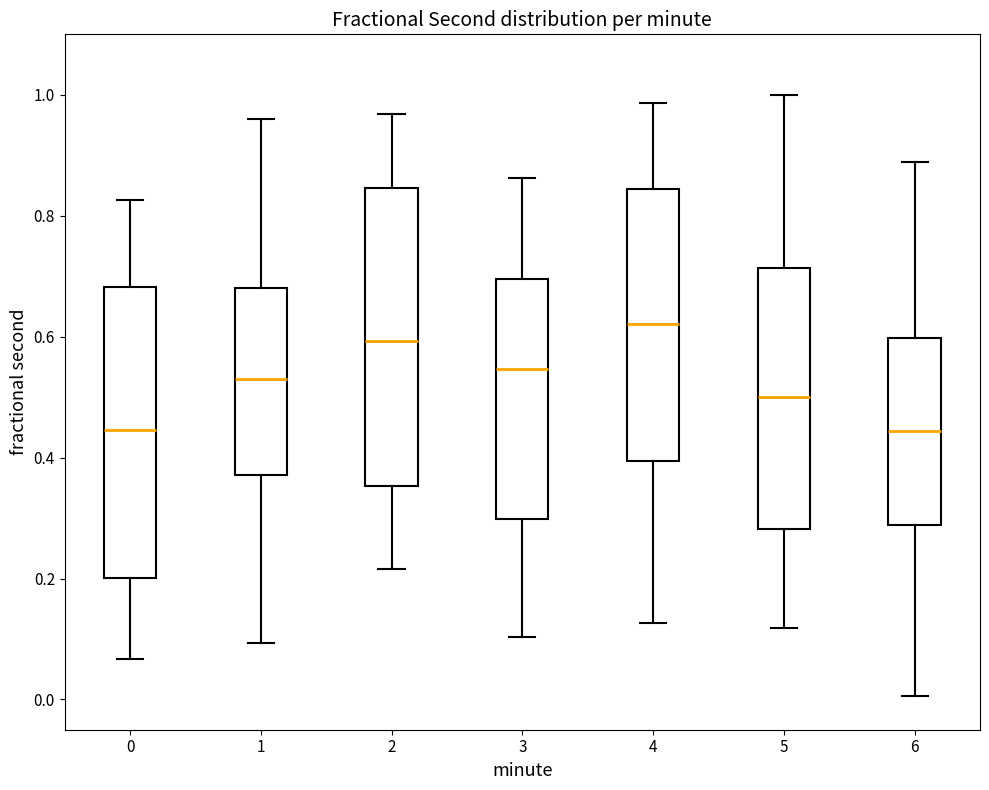

Where does the lower whisker of the box at x = 1 end on the y-axis? The values are not printed on the chart, so give them approximately, as read against the axis.

0.10